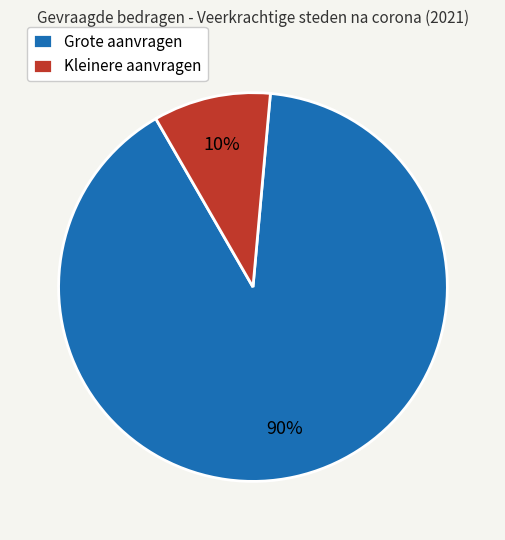

Between Grote aanvragen and Kleinere aanvragen, which is larger?

Grote aanvragen